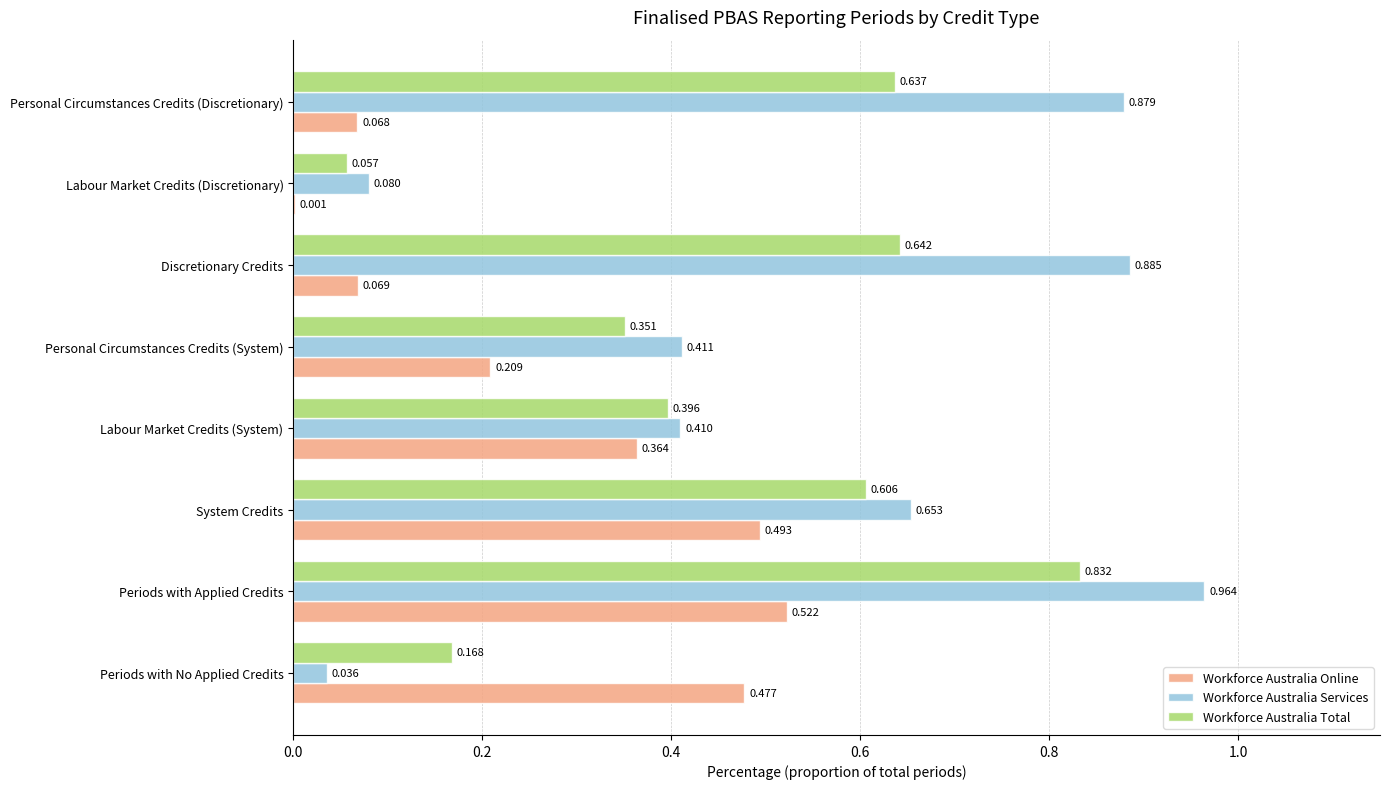

Is the value of Workforce Australia Online at Labour Market Credits (System) greater than the value of Workforce Australia Services at Periods with No Applied Credits?

Yes